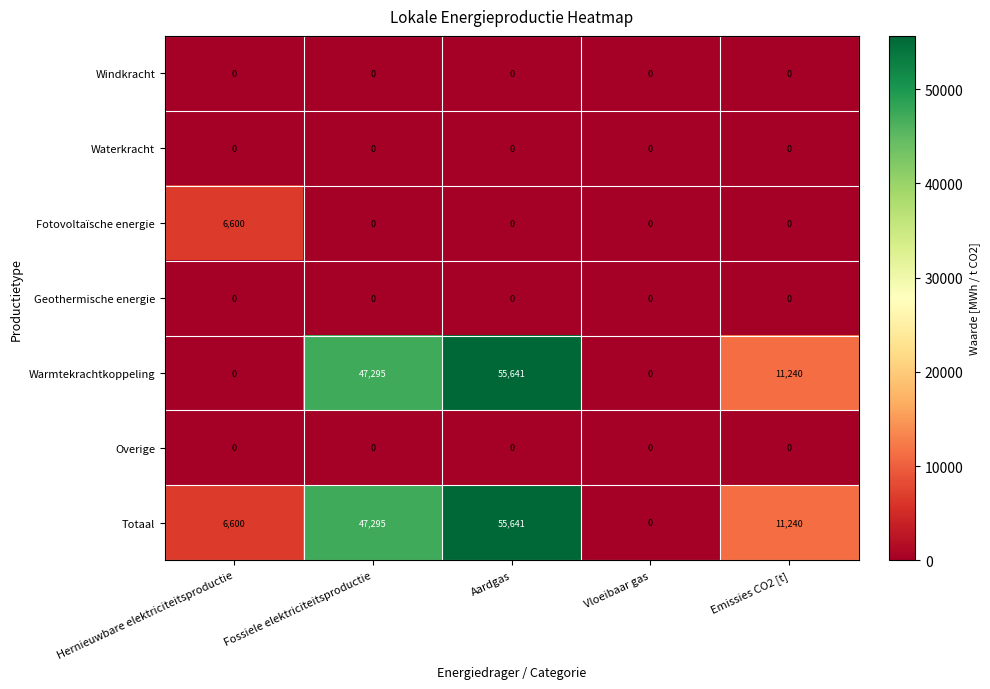

What is the difference between the highest and lowest values at Aardgas?

55641